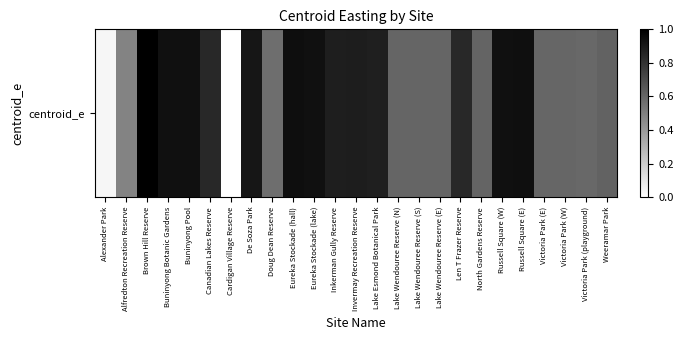

True or false: the data shows 0.6 at Russell Square (E).

False